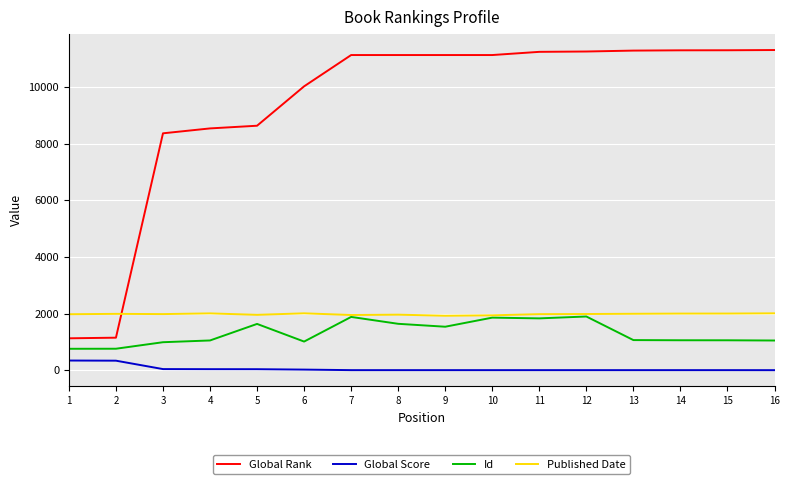

Which series changed the most between 3 and 10?

Global Rank